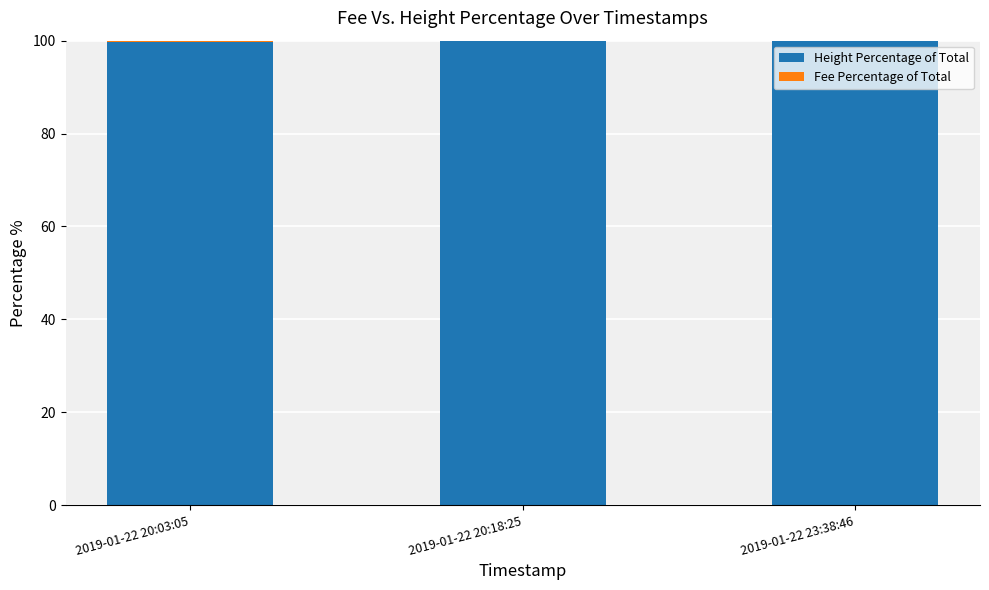

What is the sum of all Height Percentage of Total values?

299.7